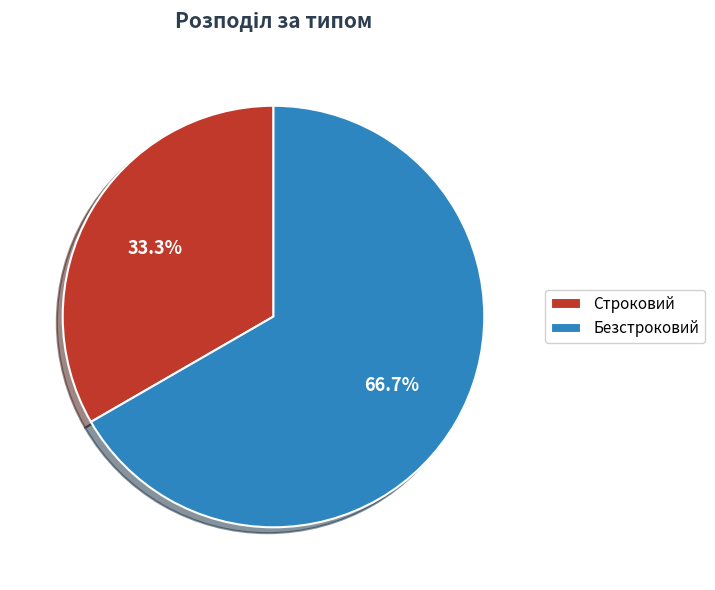

Which category has the biggest portion of the pie?

Безстроковий